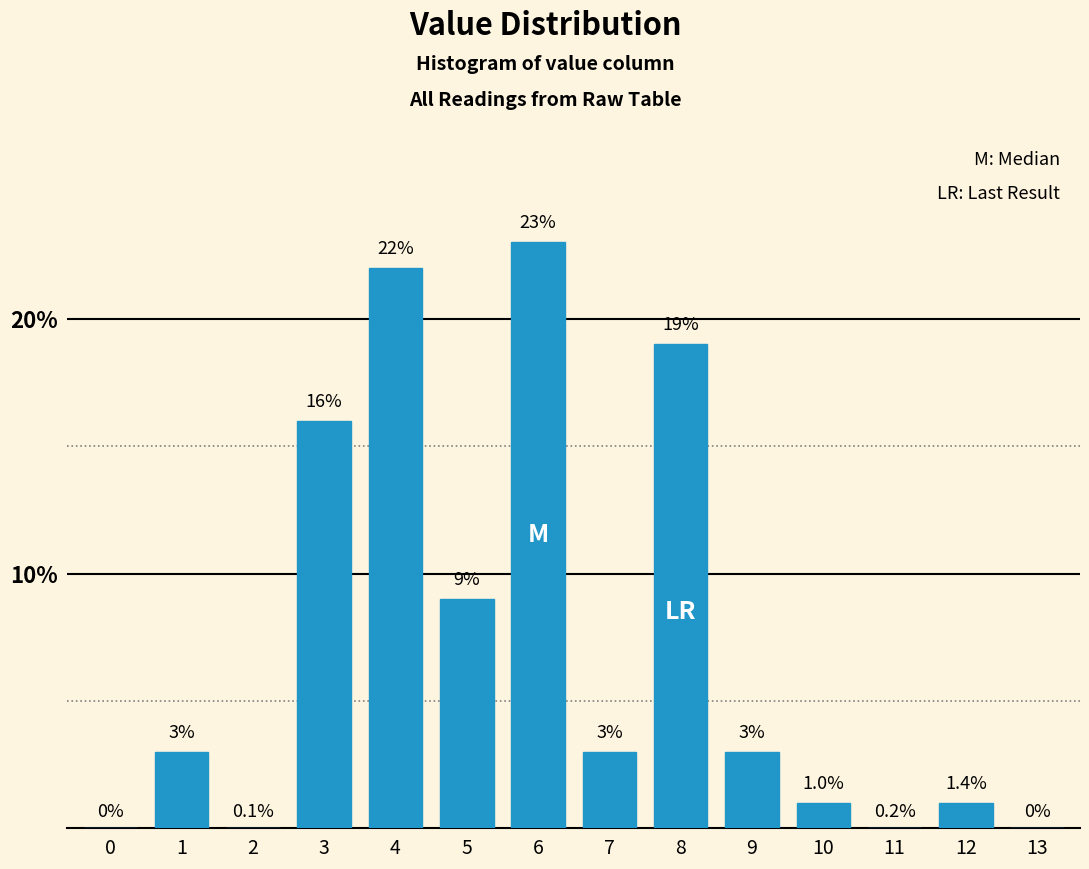

Reading right to left, extract all data points from this chart.

13=0	12=1	11=0	10=1	9=3	8=19	7=3	6=23	5=9	4=22	3=16	2=0	1=3	0=0